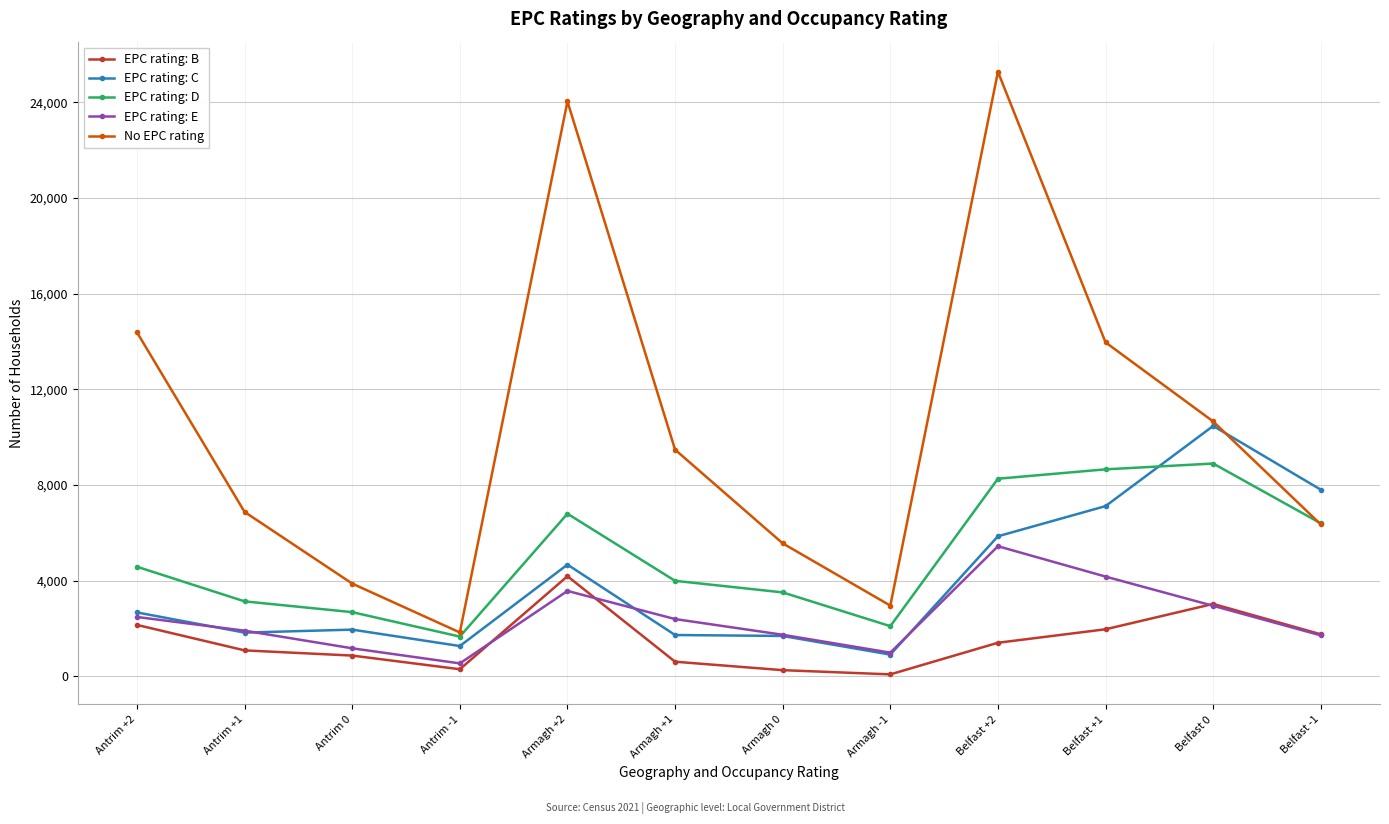

List the series in order of their peak value, lowest first.

EPC rating: B, EPC rating: E, EPC rating: D, EPC rating: C, No EPC rating